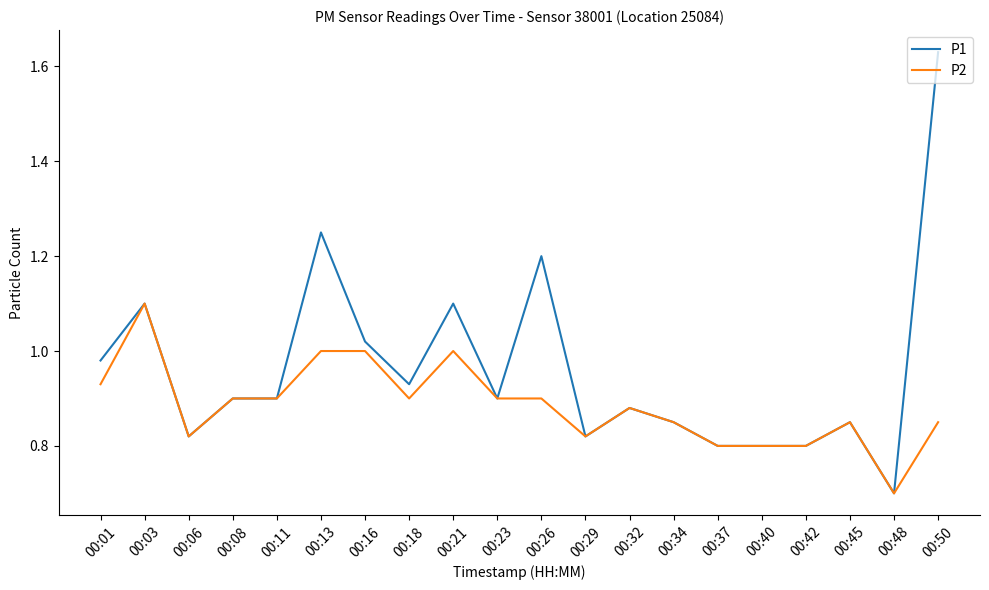

At which label is P2 closest to 0?

00:48